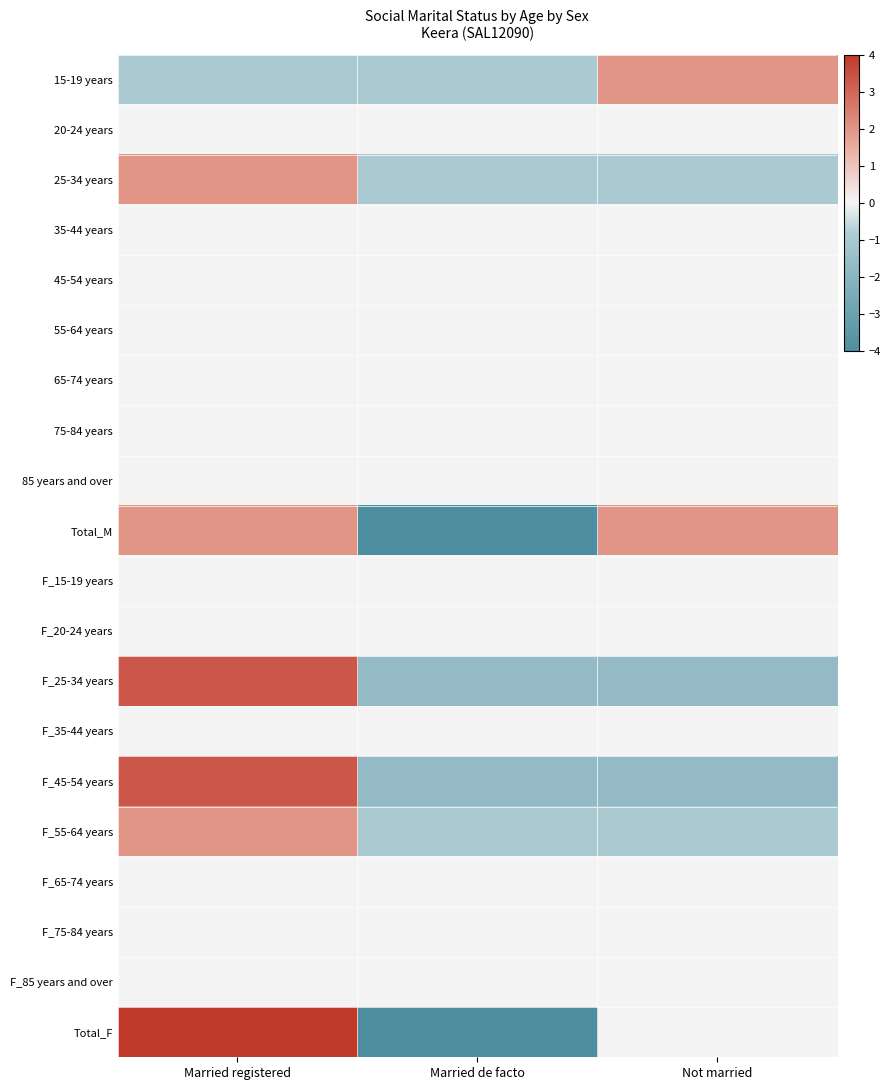

How many data points does each series have?

3